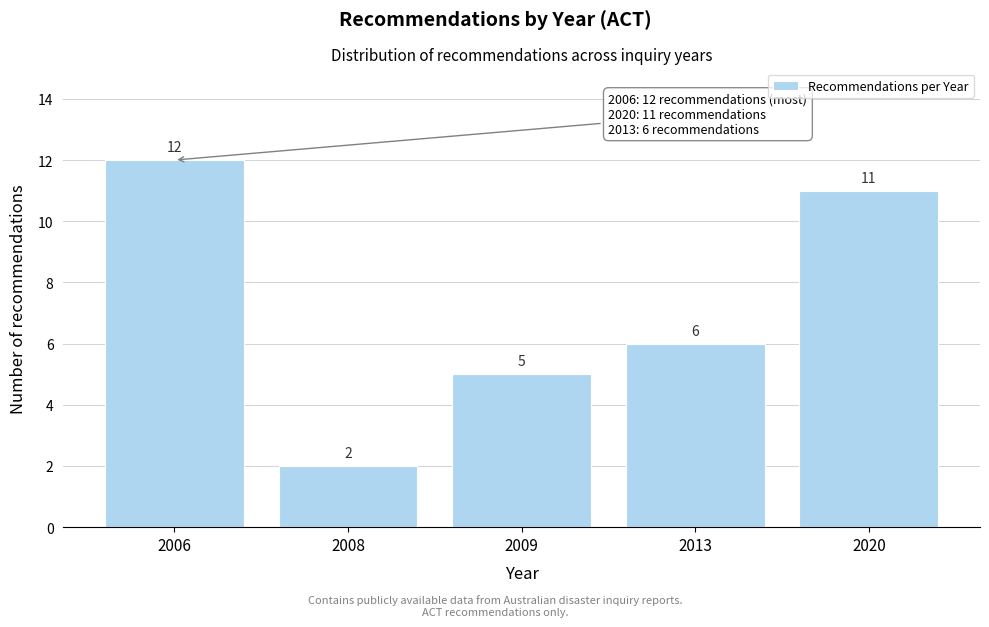

Reading left to right, extract all data points from this chart.

12	2	5	6	11